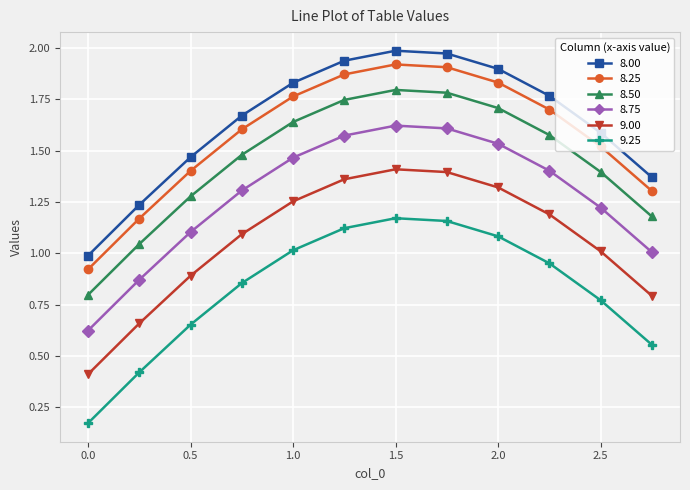

In 9.00, how many points are higher than both neighbors (excluding endpoints)?

1